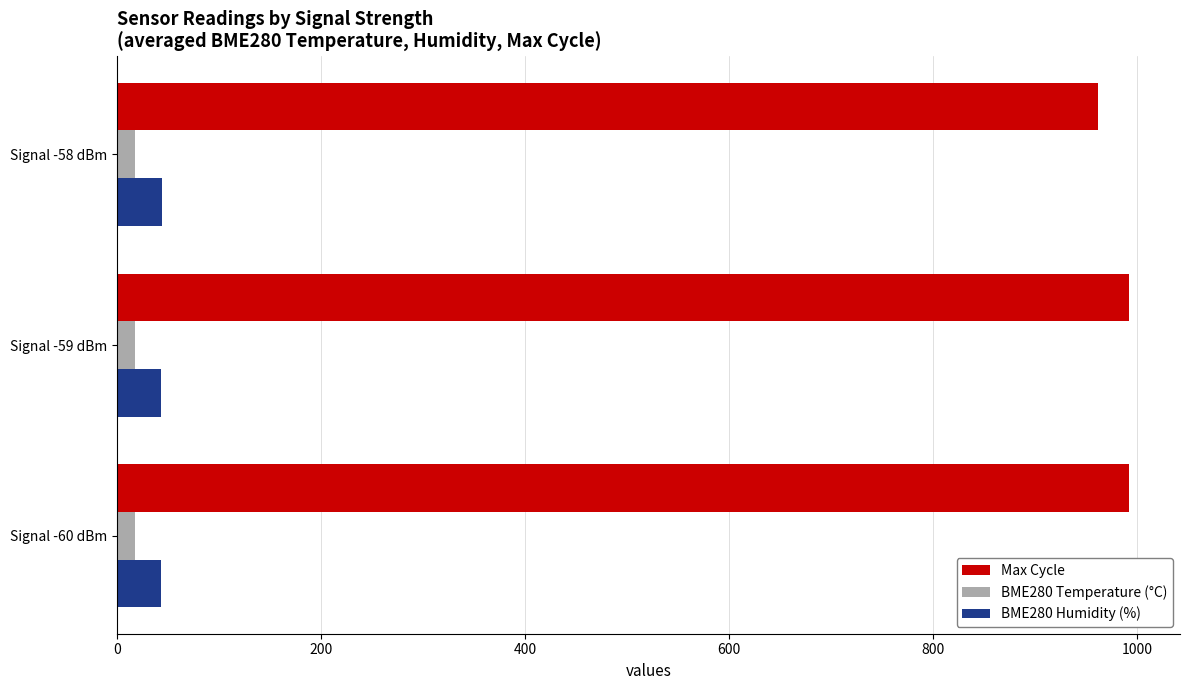

What is the sum of all BME280 Humidity (%) values?

130.0